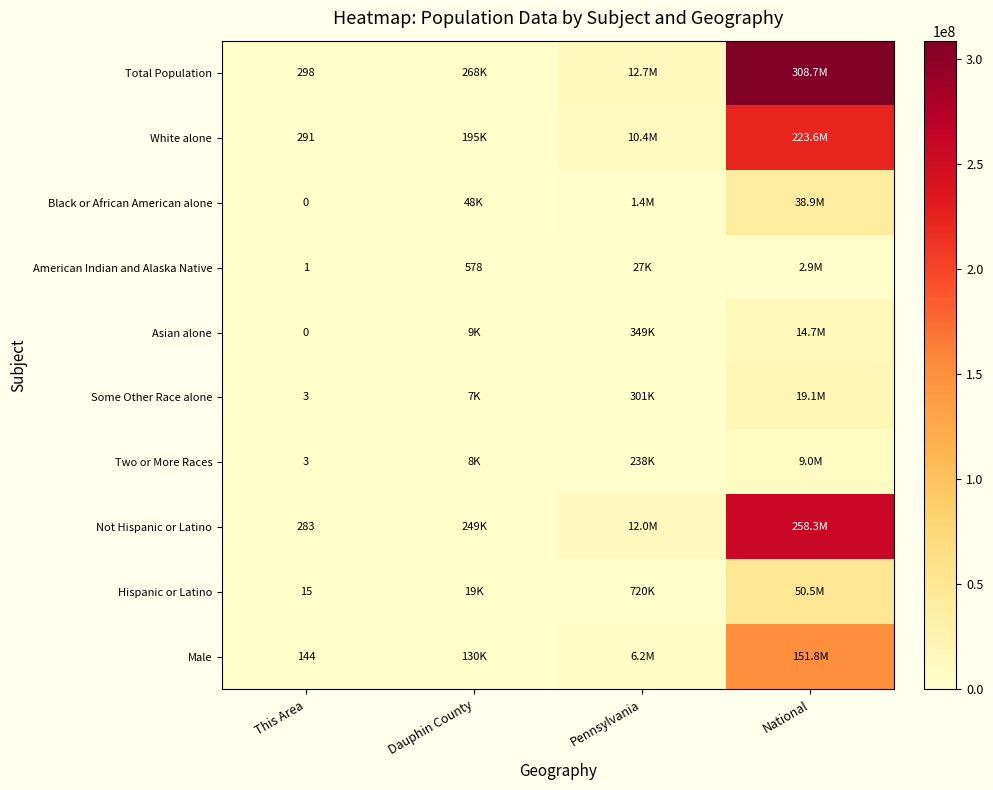

What is the spread (max minus min) of values at This Area?

298